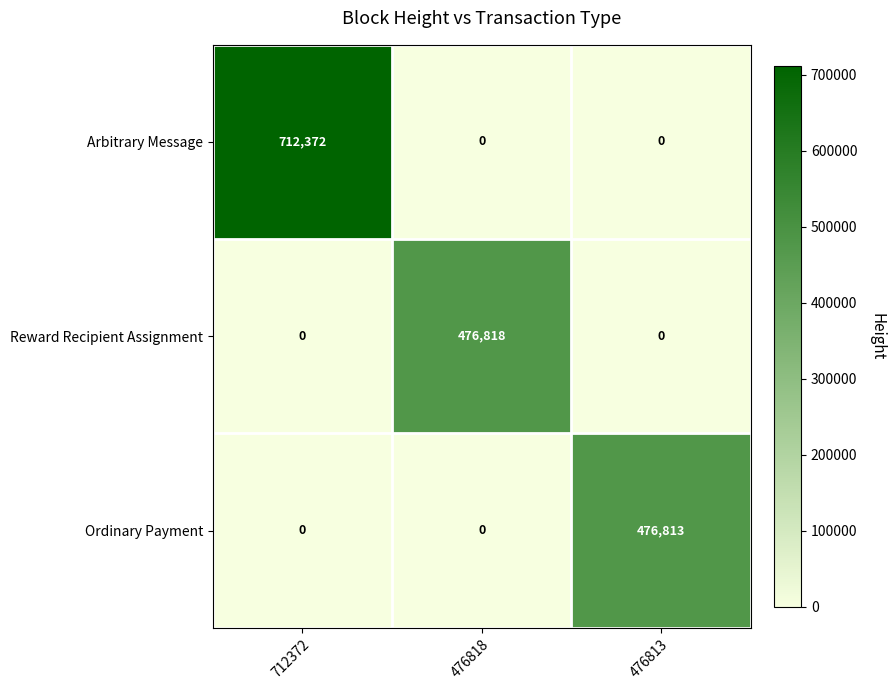

Is it true that Ordinary Payment equals 0 at 476818?

True